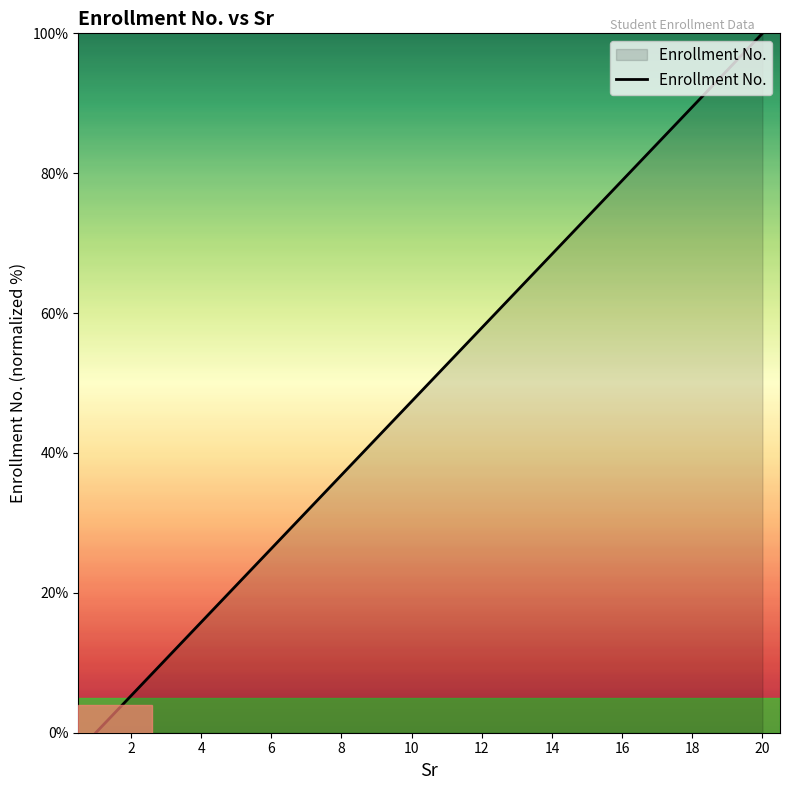

What is the maximum value shown in the chart?

100.0